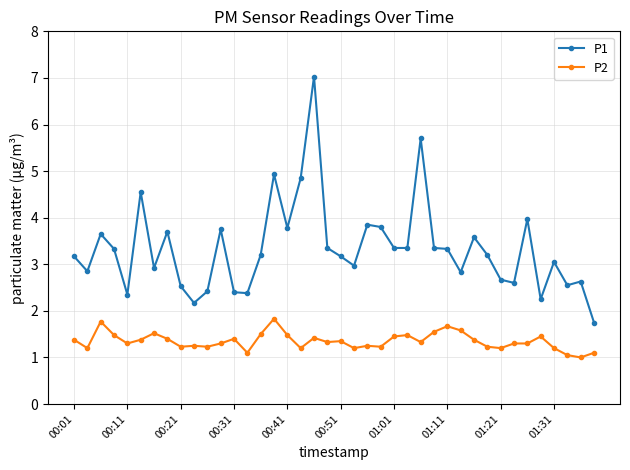

What is the difference between the maximum and minimum values in the P1 series?

5.3